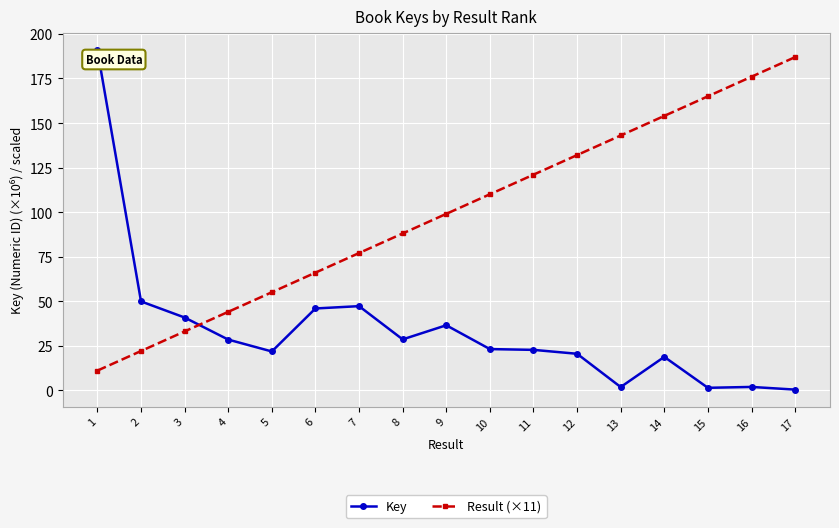

Where do Key and Result (×11) first cross each other?

3 and 4